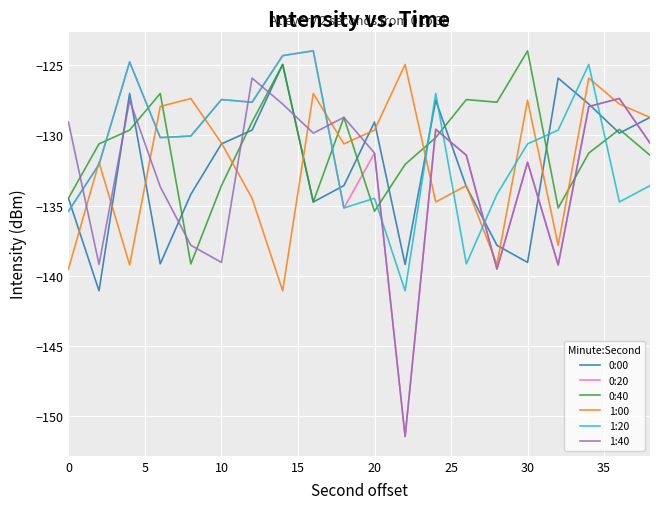

What is the maximum value shown in the chart?

-124.0